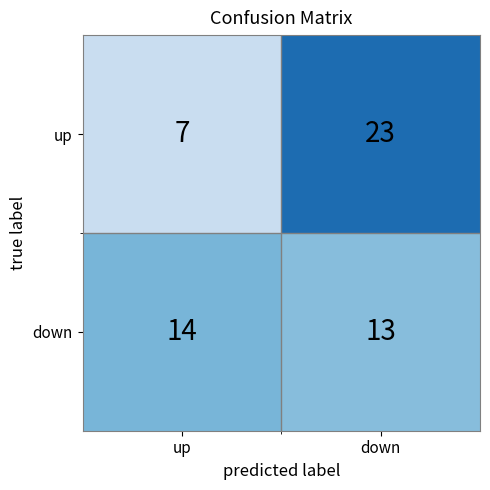

What is the smallest value displayed?

7